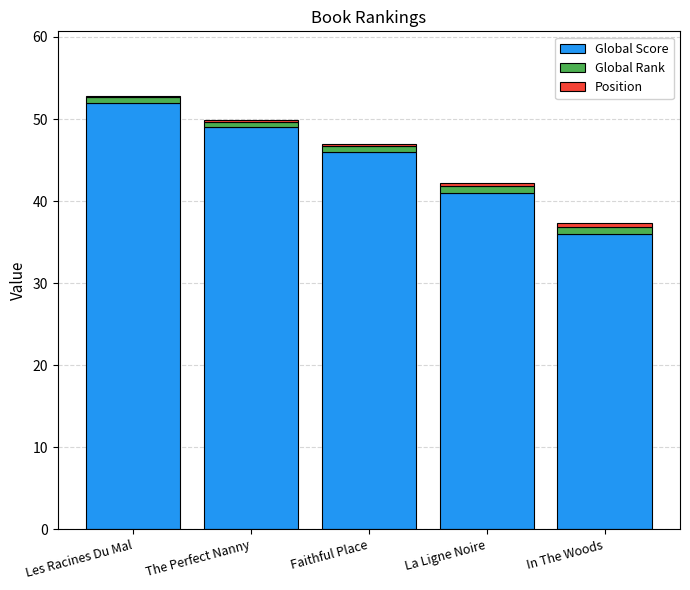

What is the total value across all series at Faithful Place?

47.0